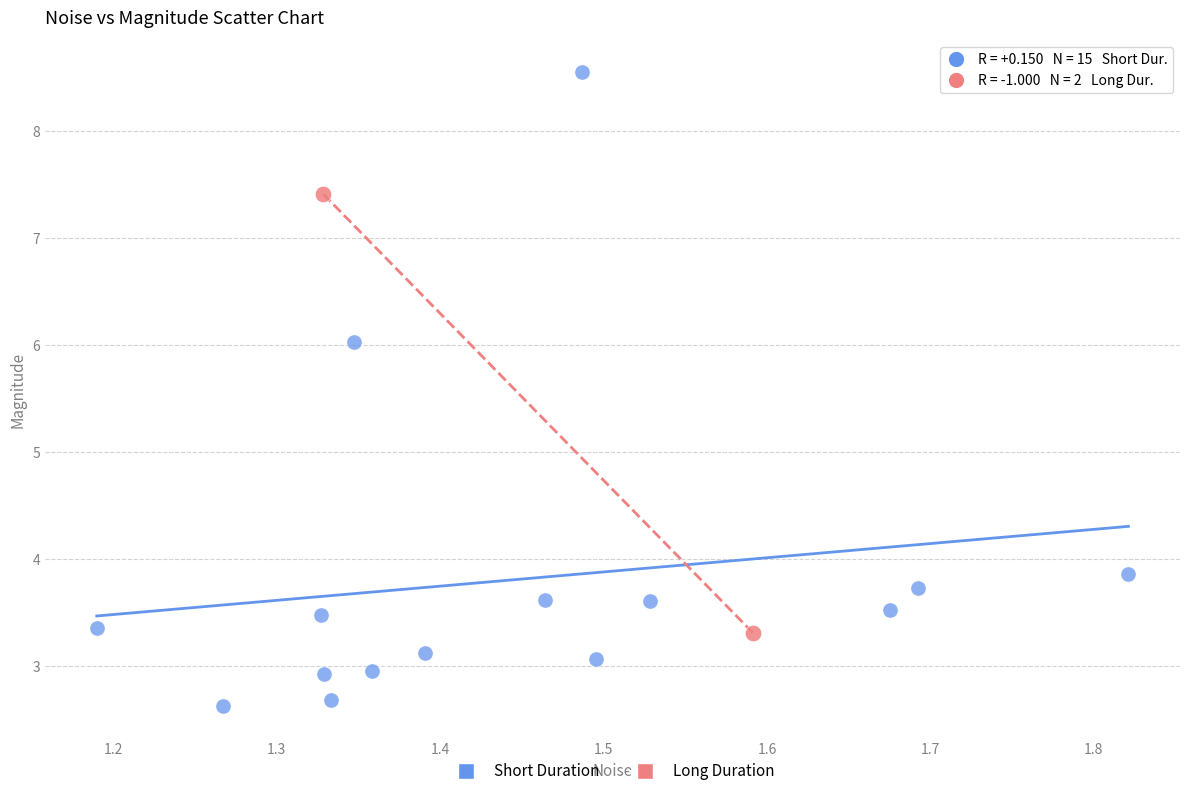

Which series contains the lowest Y value?

Short Duration